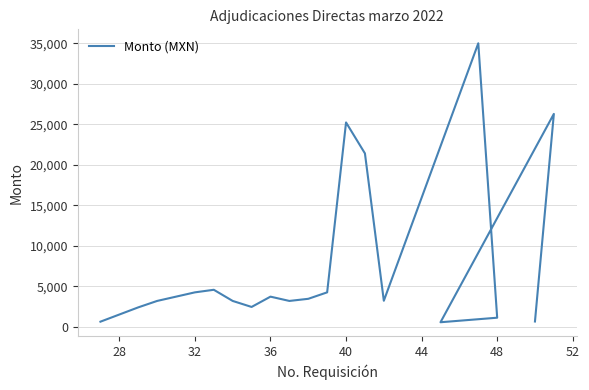

How many lines are shown in the chart?

1